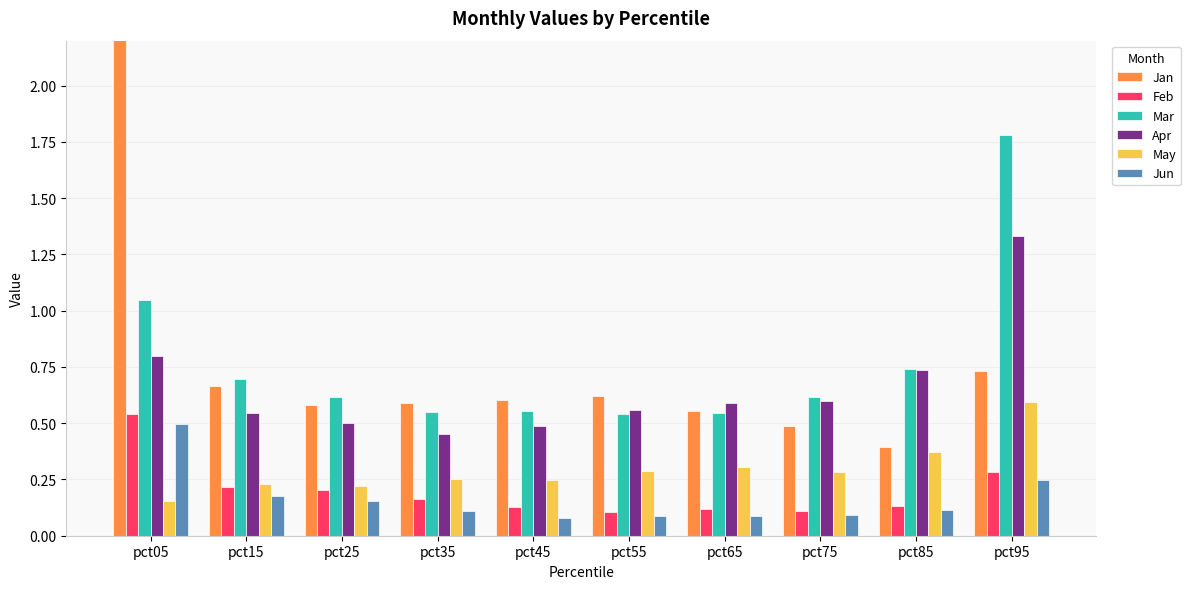

Which has a higher value, pct25 or pct45?

pct45